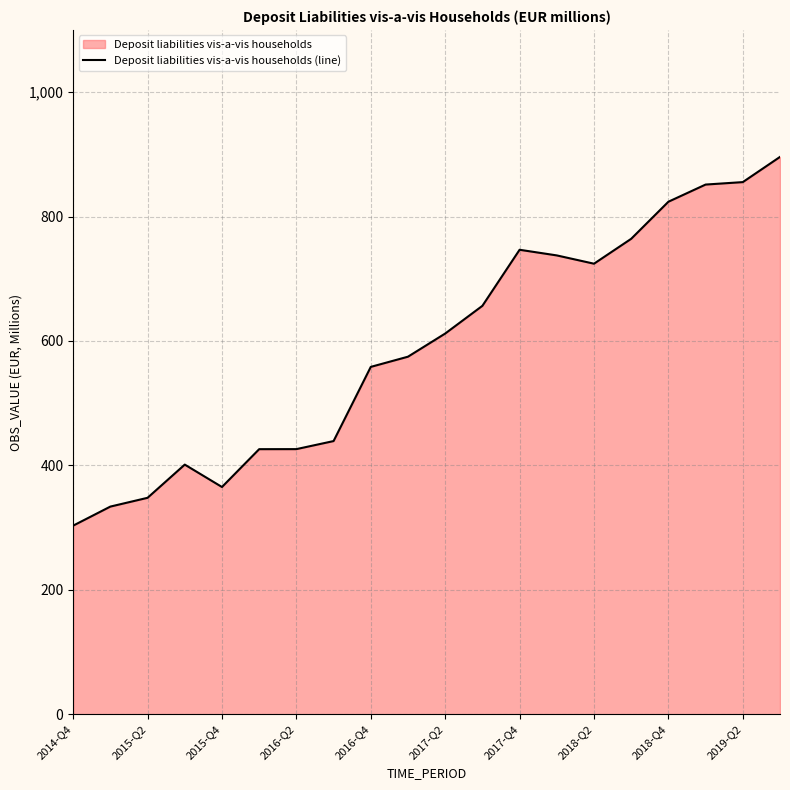

How many lines are shown in the chart?

1